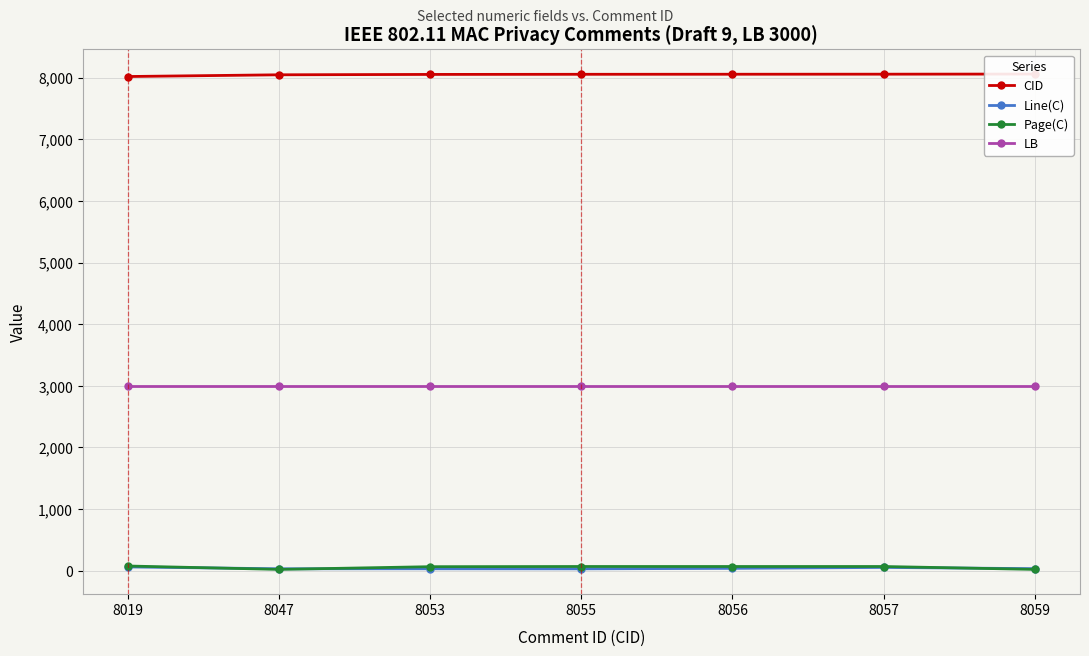

What is the highest value of the LB series?

3000